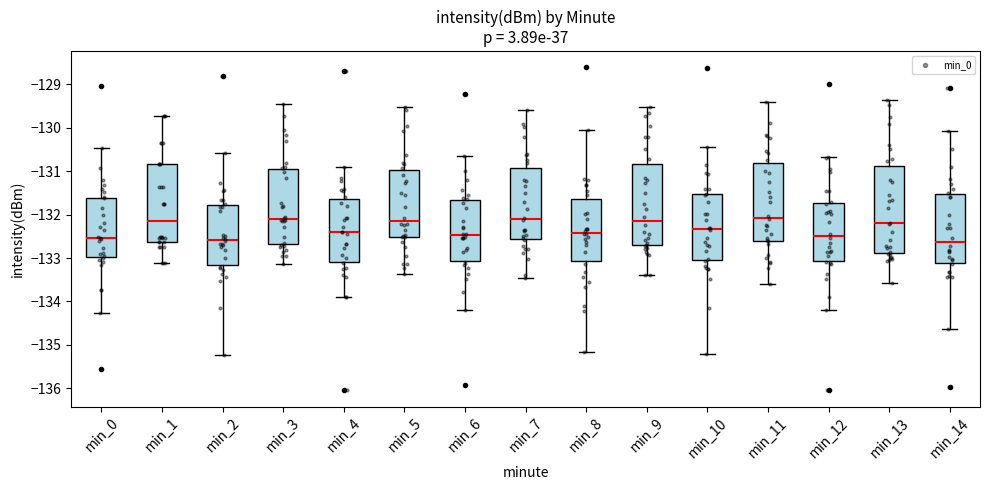

Reading left to right, transcribe this box plot: for each box, give where its median line is, the range the box spans, and where its two whiskers end, as read against the y-axis. The values are not printed on the chart, so give them approximately, as read against the axis.

min_0: median -132.5, box -133.0 to -131.6, whiskers -134.3 to -130.5
min_1: median -132.1, box -132.6 to -130.8, whiskers -133.1 to -129.7
min_2: median -132.6, box -133.2 to -131.8, whiskers -135.2 to -130.6
min_3: median -132.1, box -132.7 to -130.9, whiskers -133.1 to -129.5
min_4: median -132.4, box -133.1 to -131.6, whiskers -133.9 to -130.9
min_5: median -132.1, box -132.5 to -131.0, whiskers -133.4 to -129.5
min_6: median -132.5, box -133.1 to -131.7, whiskers -134.2 to -130.7
min_7: median -132.1, box -132.6 to -130.9, whiskers -133.5 to -129.6
min_8: median -132.4, box -133.1 to -131.7, whiskers -135.2 to -130.1
min_9: median -132.1, box -132.7 to -130.8, whiskers -133.4 to -129.5
min_10: median -132.3, box -133.1 to -131.5, whiskers -135.2 to -130.4
min_11: median -132.1, box -132.6 to -130.8, whiskers -133.6 to -129.4
min_12: median -132.5, box -133.1 to -131.7, whiskers -134.2 to -130.7
min_13: median -132.2, box -132.9 to -130.9, whiskers -133.6 to -129.4
min_14: median -132.6, box -133.1 to -131.5, whiskers -134.6 to -130.1